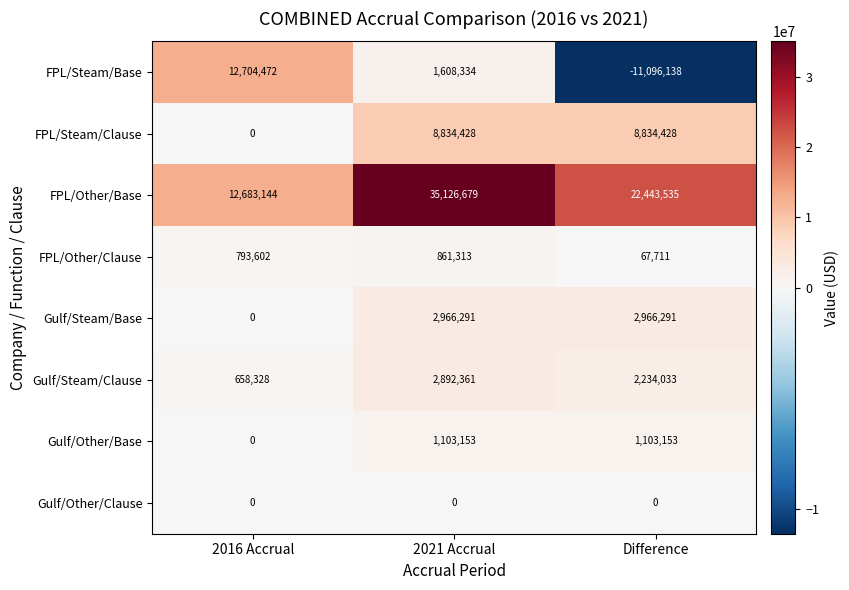

How many series are shown in this chart?

8